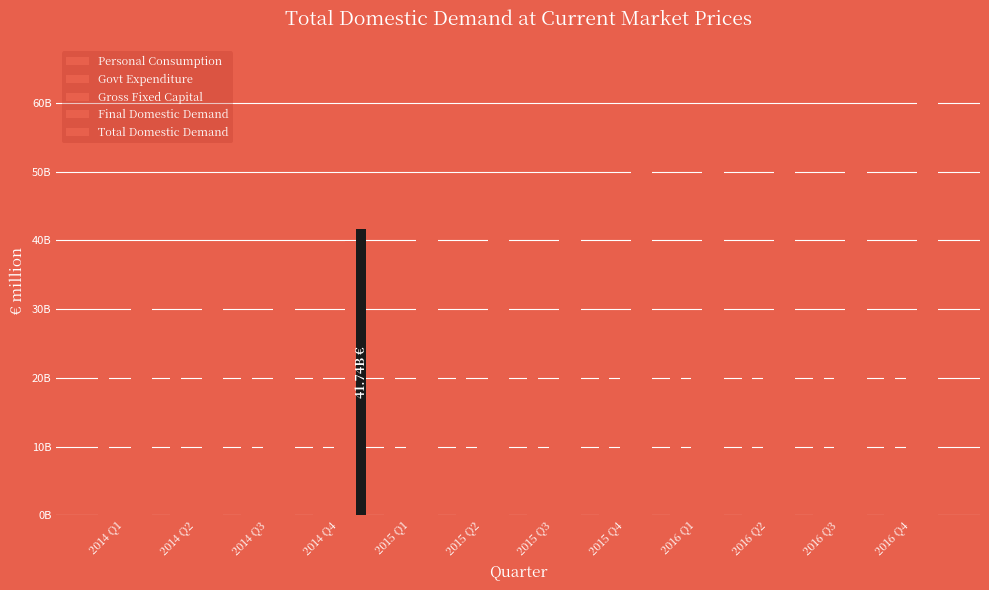

Are the bars grouped side by side (vs. stacked)?

Yes